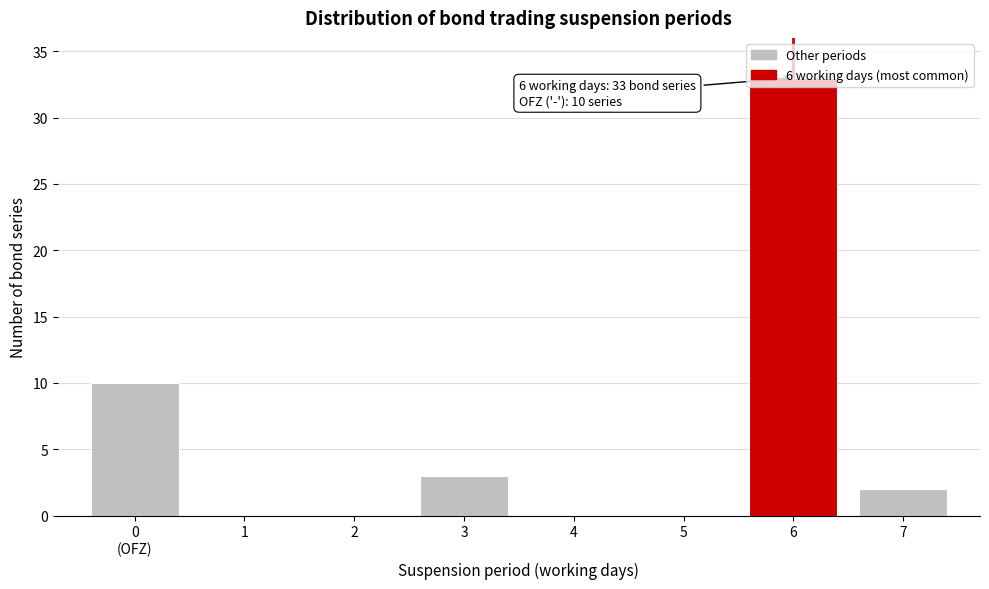

What value does the data have at 6, to the nearest 5?

35